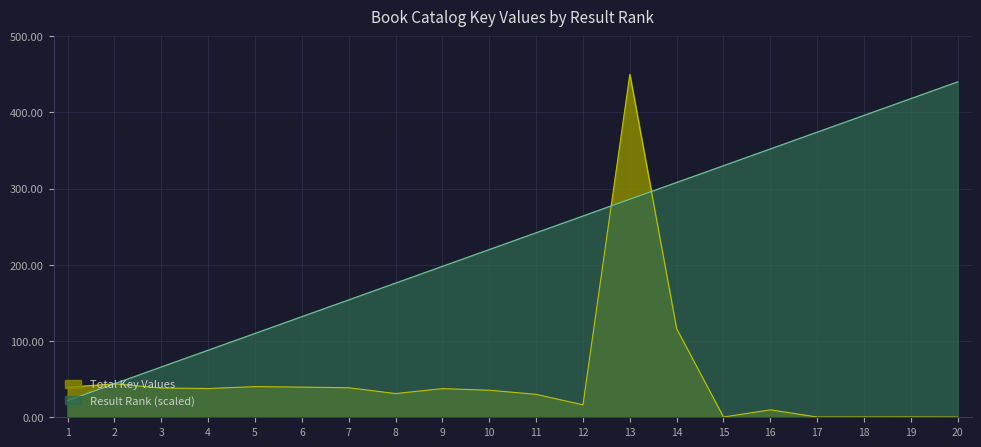

Read the Key value at 11.

30.1